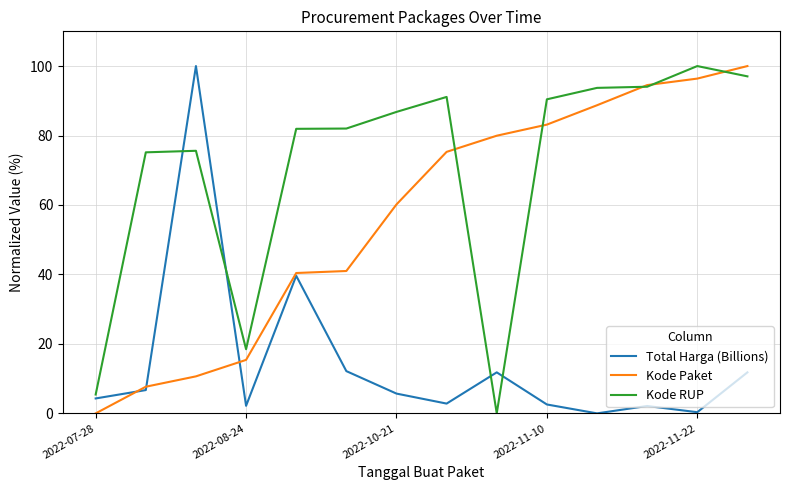

True or false: Total Harga (Billions) and Kode RUP cross at least once.

True